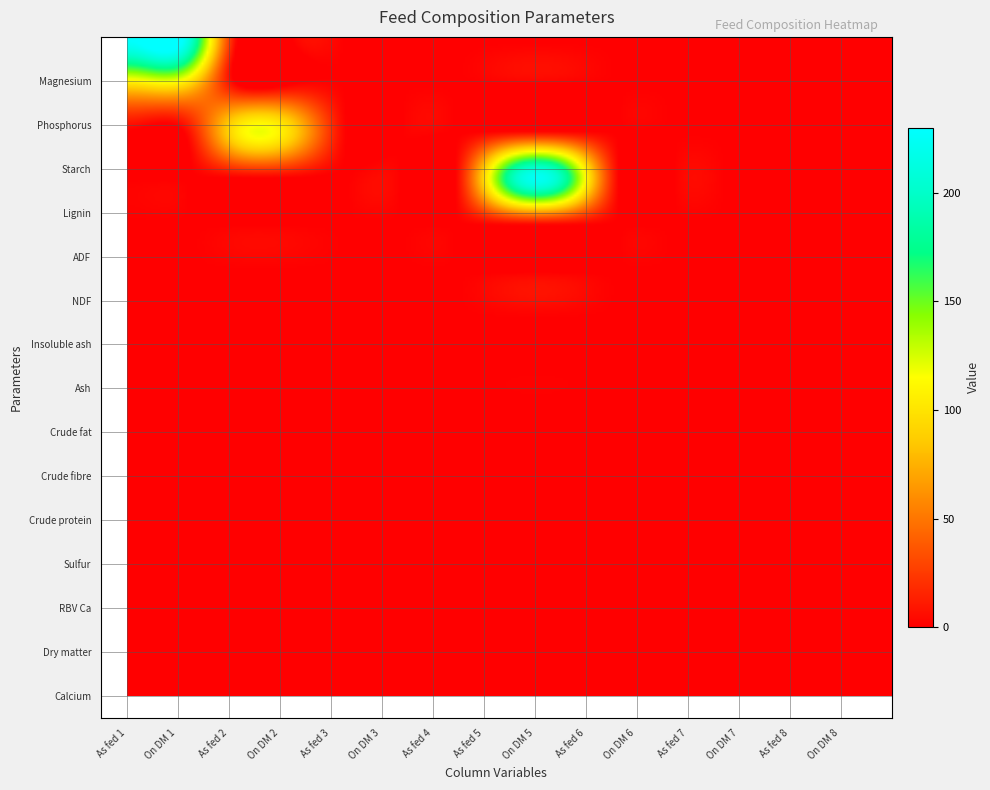

How many distinct data groups are displayed?

15